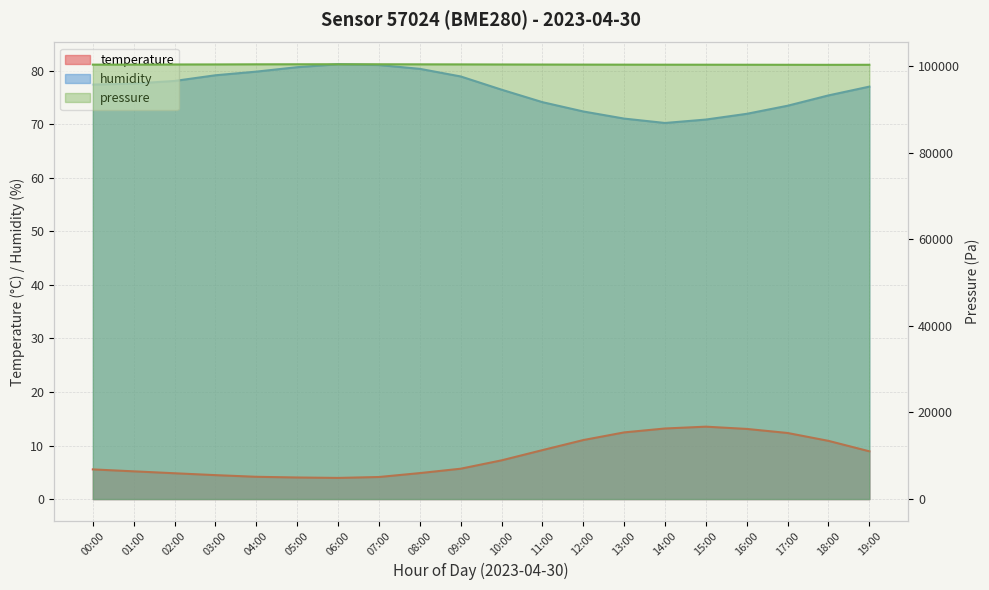

True or false: pressure has a value of 171549.3 at 10:00.

False